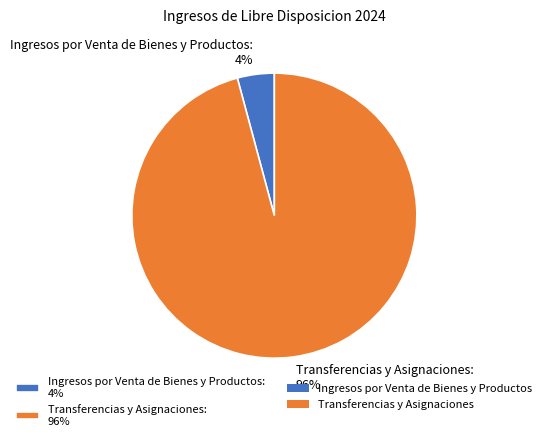

How many segments does this pie chart have?

2